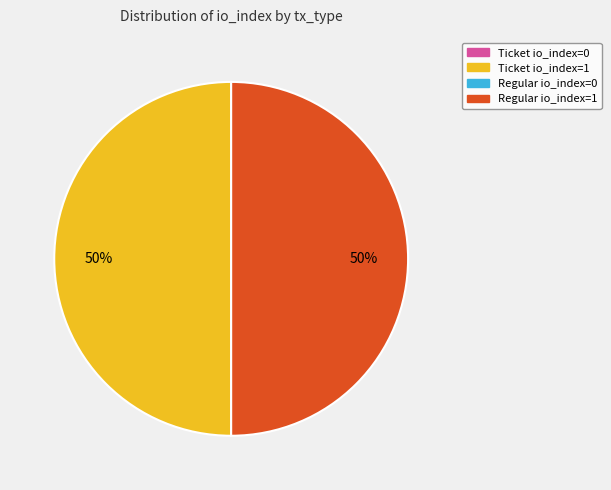

Is it true that Regular io_index=1 is 50% of the pie?

True